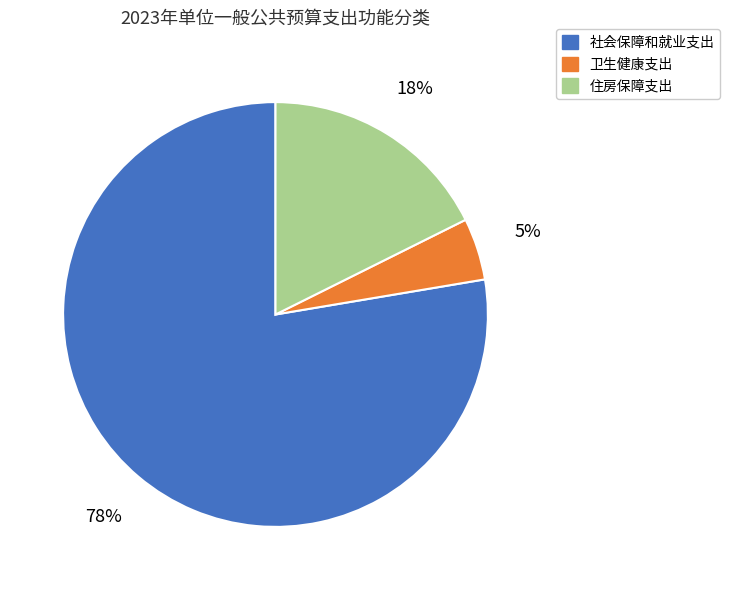

What is the smallest slice in the pie chart?

卫生健康支出